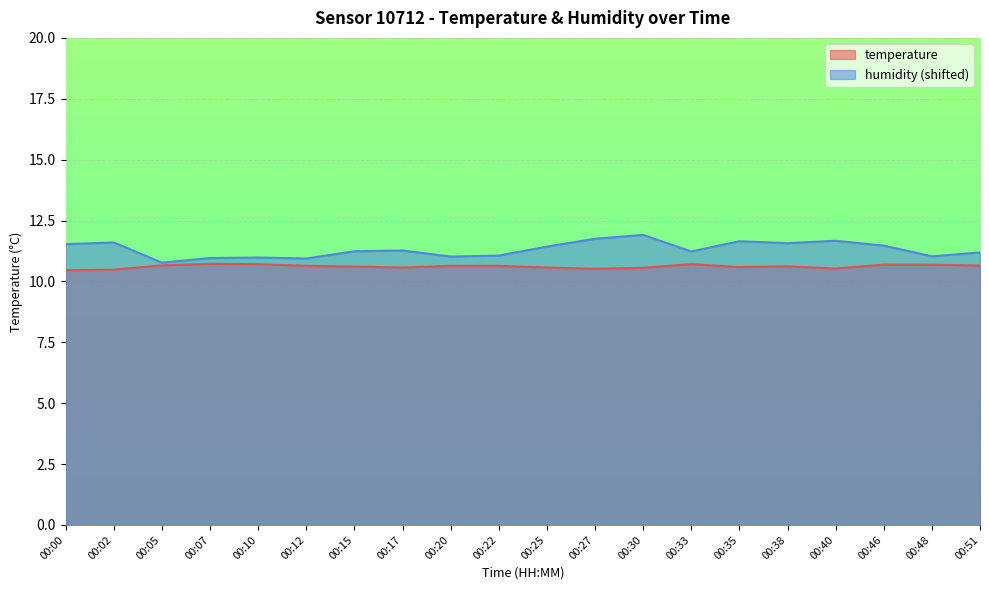

What are all the series names shown in the legend?

temperature, humidity (shifted)